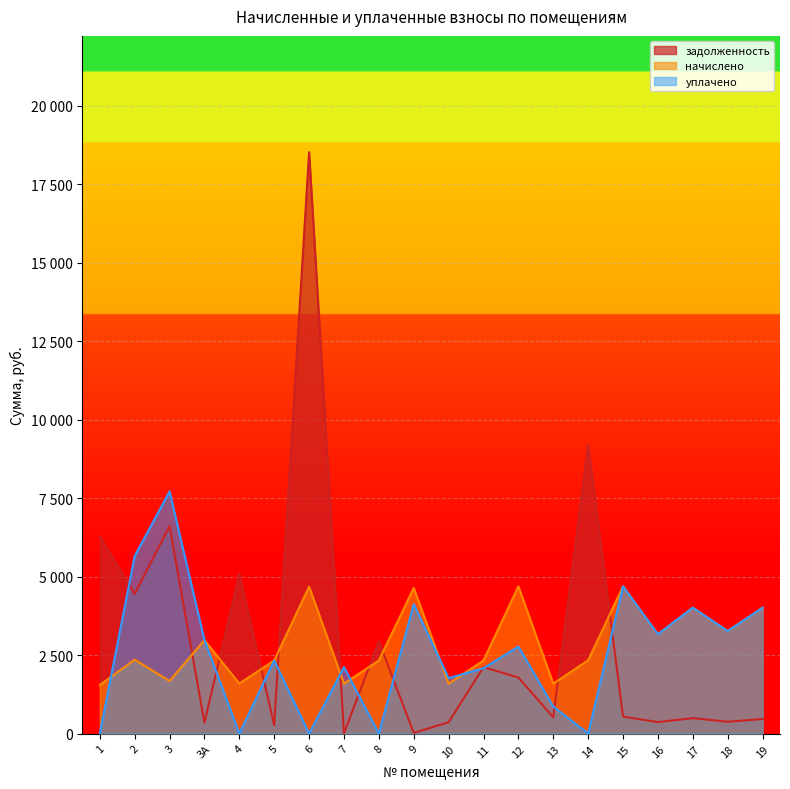

What is the difference between the maximum and minimum values in the уплачено series?

7709.5